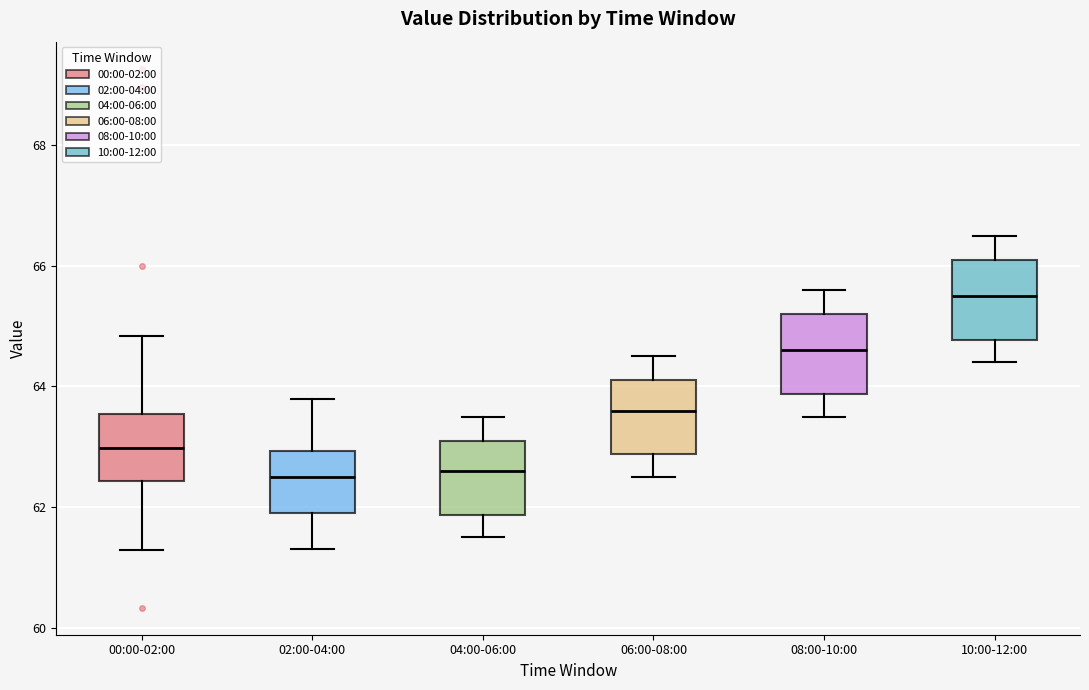

Where is the upper edge of the box for 08:00-10:00 on the y-axis? The values are not printed on the chart, so give them approximately, as read against the axis.

65.2